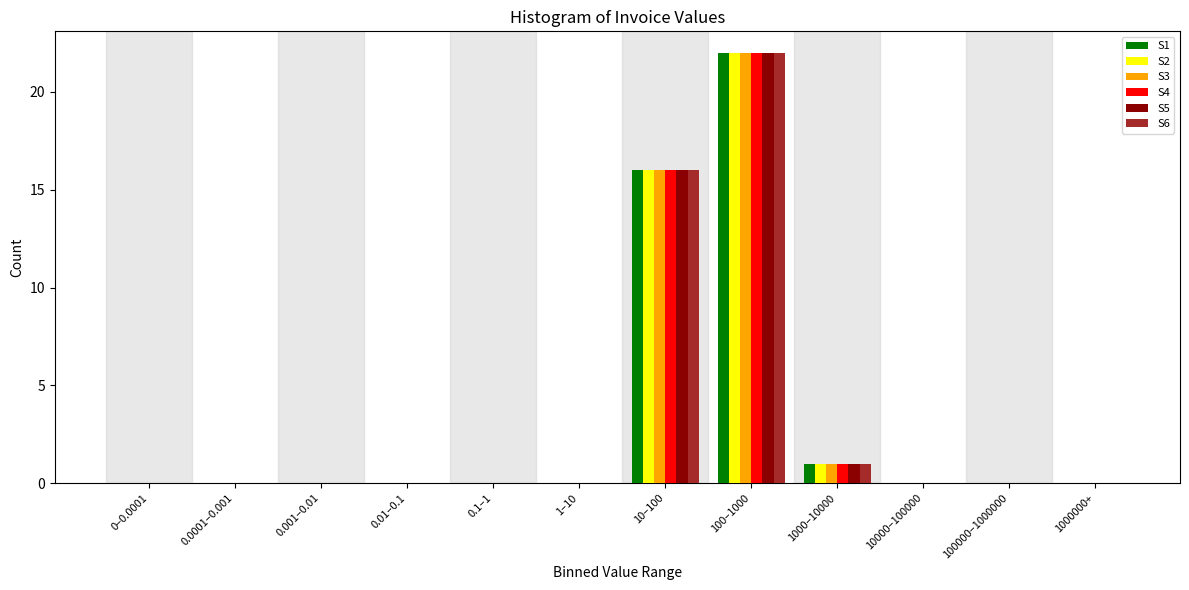

At which category is the sum across all series the highest?

100–1000